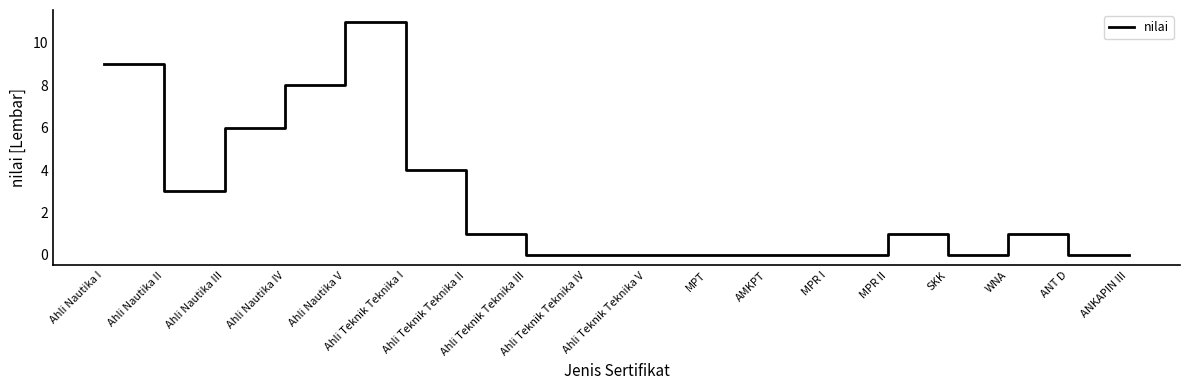

The value at Ahli Nautika II is 5. True or false?

False